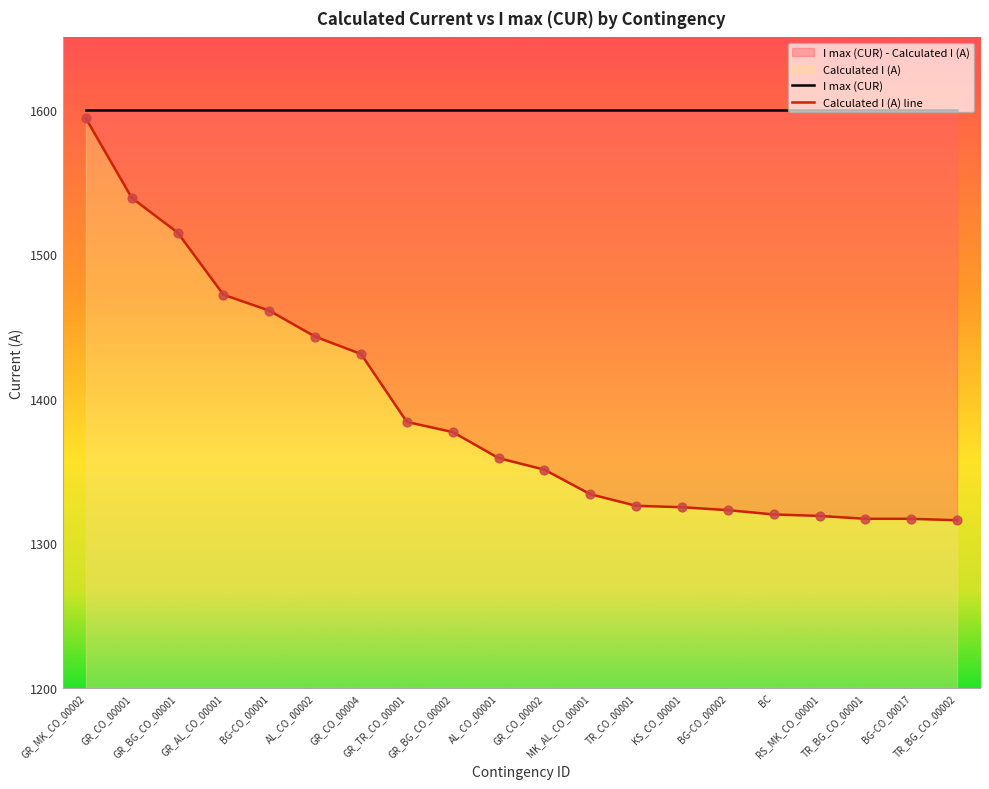

Which has a higher value, TR_BG_CO_00001 or BC?

BC